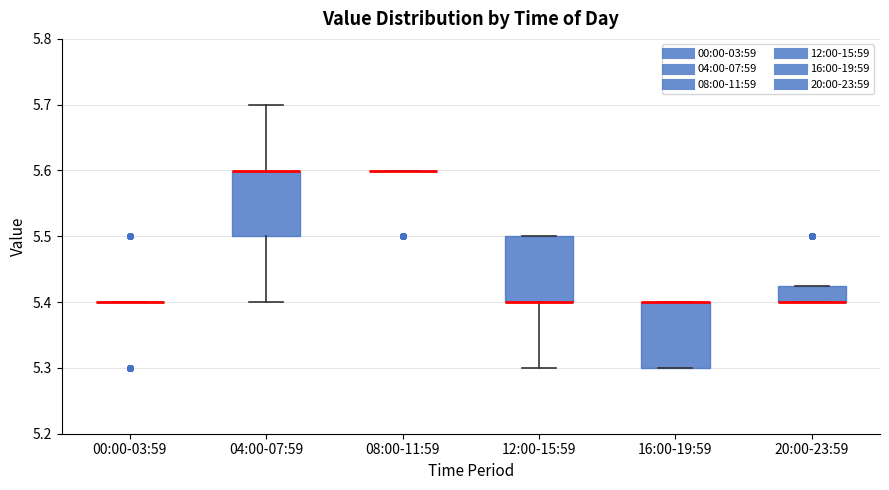

Reading left to right, read every box against the y-axis: the position of its median line, the range the box covers, and the ends of its whiskers. The values are not printed on the chart, so give them approximately, as read against the axis.

00:00-03:59: box collapsed to a line at 5.40, whiskers 5.40 to 5.40
04:00-07:59: median 5.60 (drawn on the box's upper edge), box 5.50 to 5.60, whiskers 5.40 to 5.70
08:00-11:59: box collapsed to a line at 5.60, whiskers 5.60 to 5.60
12:00-15:59: median 5.40 (drawn on the box's lower edge), box 5.40 to 5.50, whiskers 5.30 to 5.50
16:00-19:59: median 5.40 (drawn on the box's upper edge), box 5.30 to 5.40, whiskers 5.30 to 5.40
20:00-23:59: median 5.40 (drawn on the box's lower edge), box 5.40 to 5.43, whiskers 5.40 to 5.43